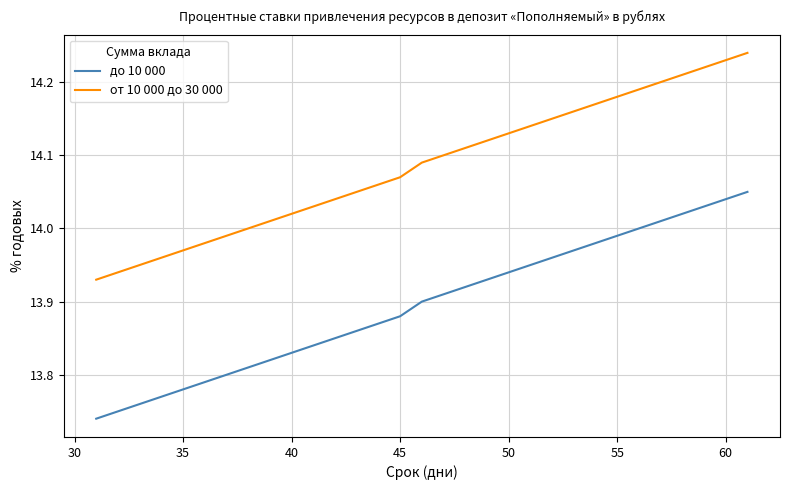

What are all the series names shown in the legend?

до 10 000, от 10 000 до 30 000